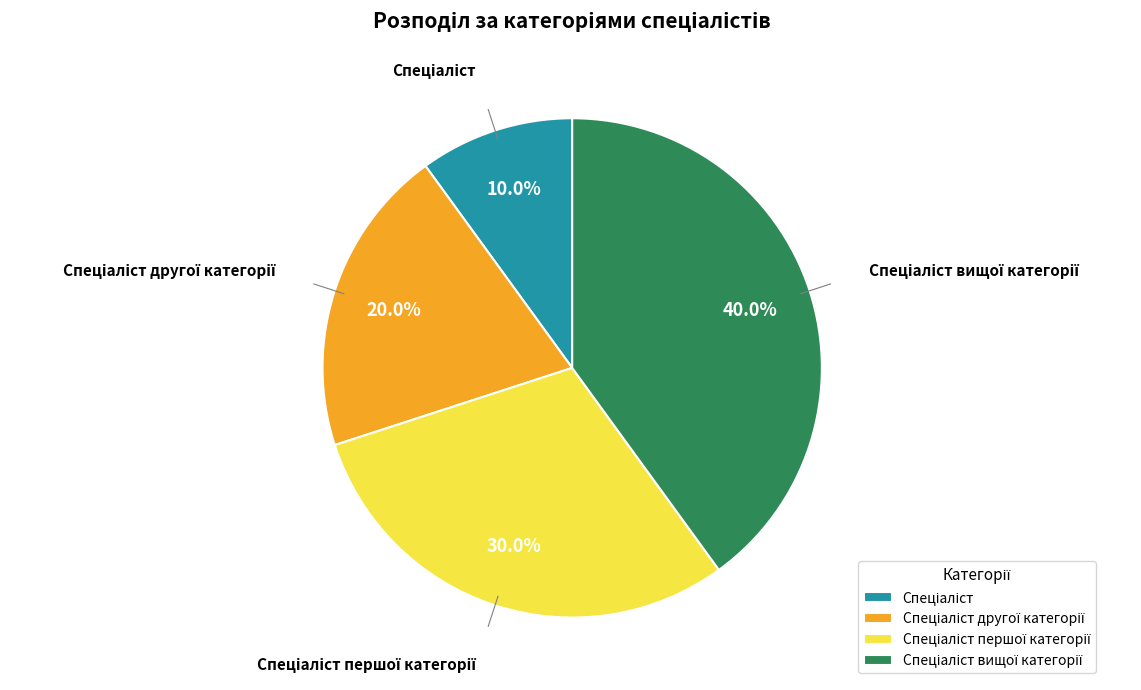

Is there a majority slice in this chart?

No